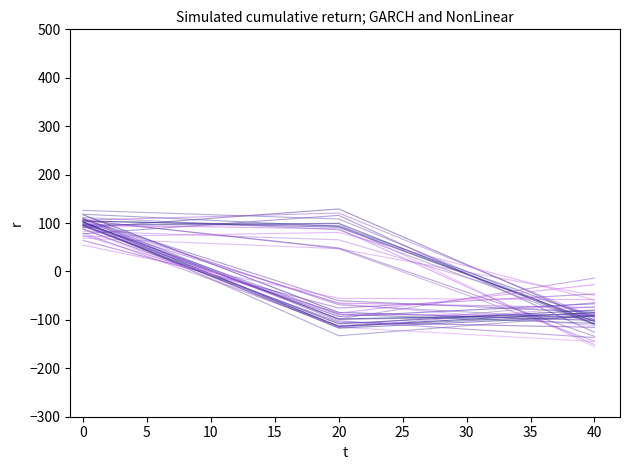

What is the spread (max minus min) of values at 40?

23.9